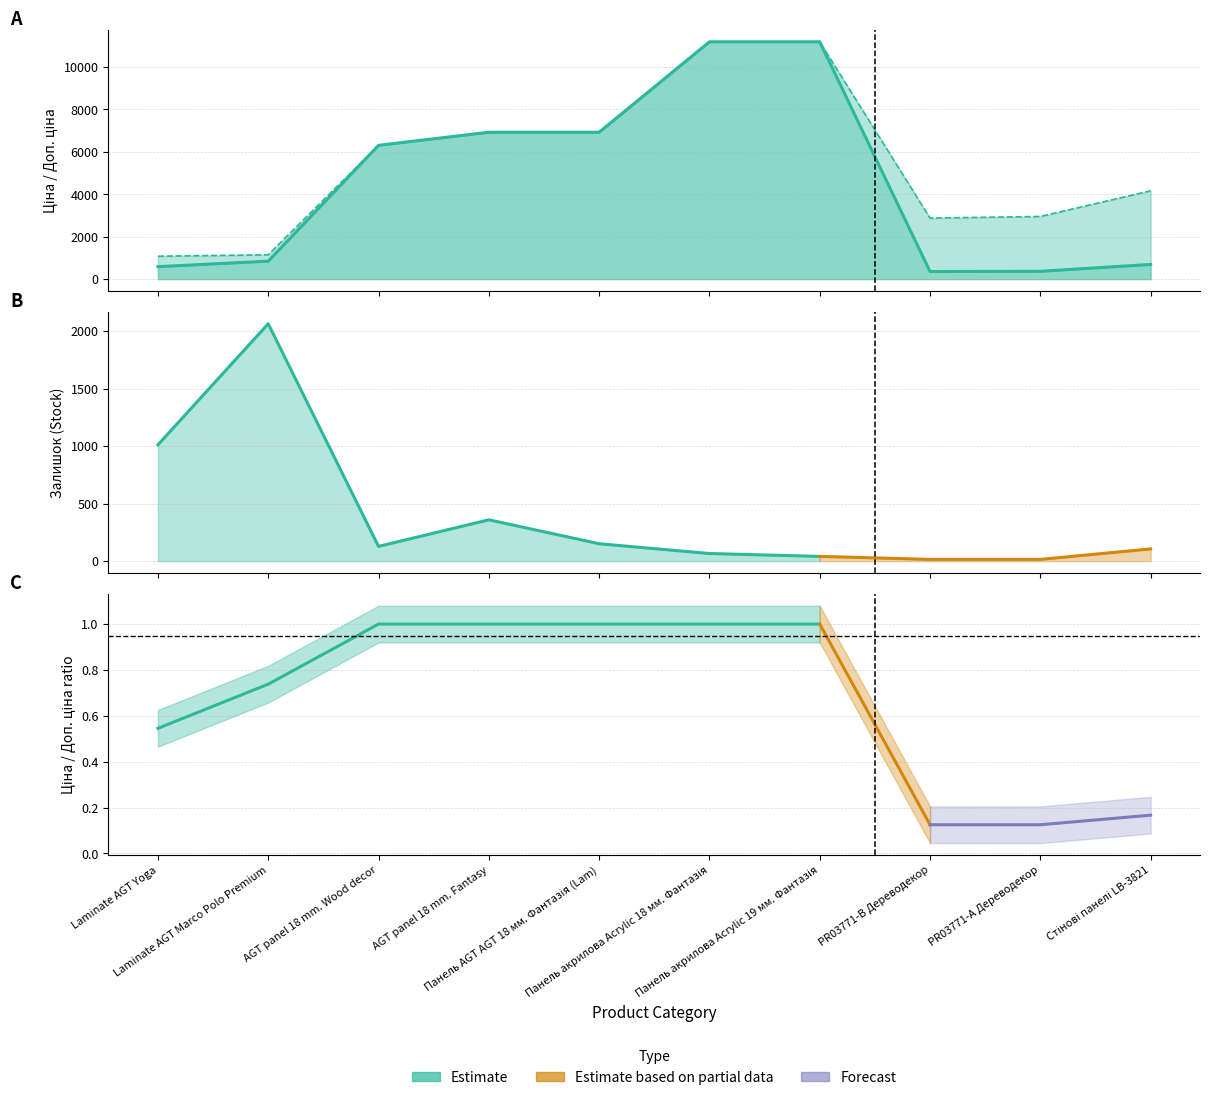

What is the difference between the Доп. ціна values at Панель акрилова Acrylic 18 мм. Фантазія and Laminate AGT Marco Polo Premium?

10038.4